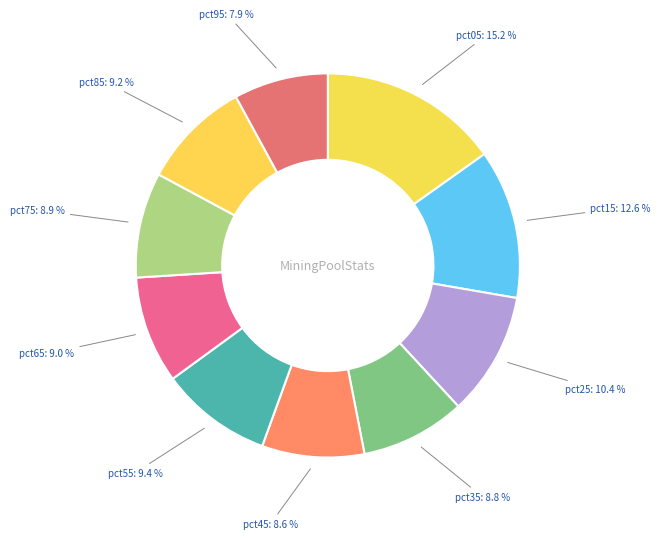

True or false: pct35 accounts for 9% of the total.

True